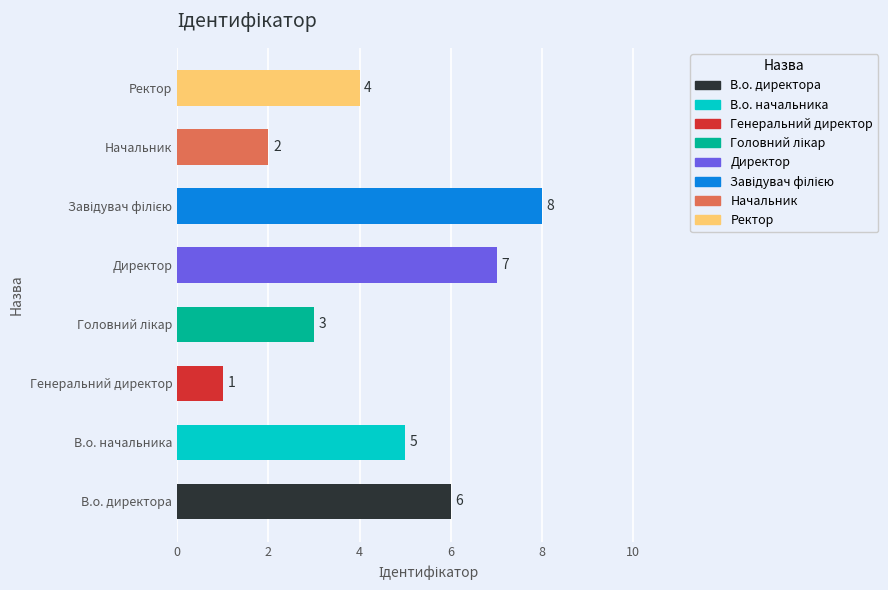

The chart shows a value of 1 at Генеральний директор. True or false?

True